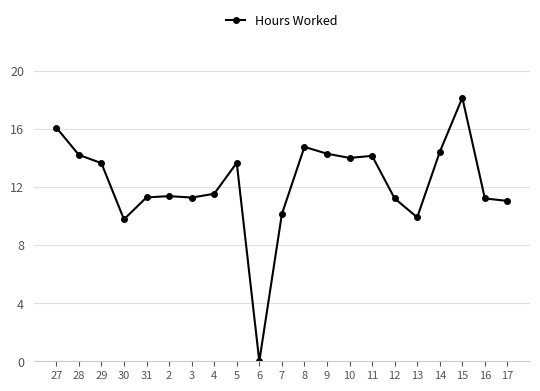

Where does the data first go above 11?

27